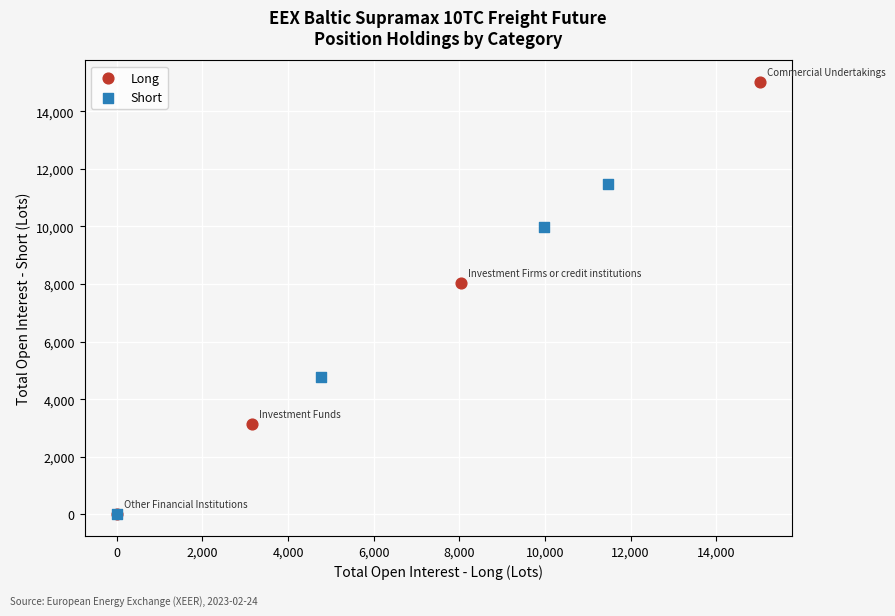

Which series reaches the maximum Y coordinate?

Long